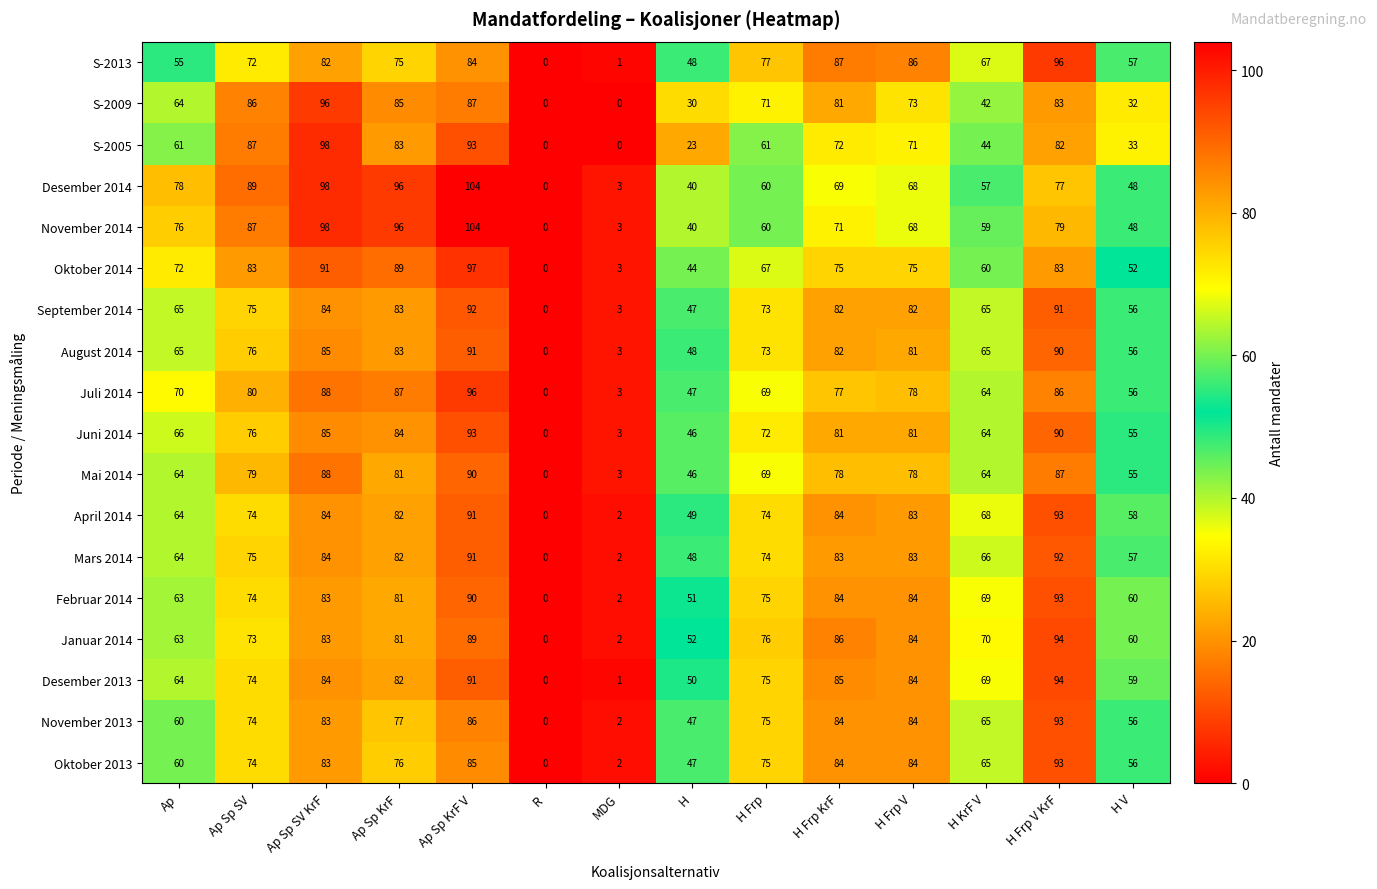

What is the difference between the highest and lowest values at H Frp?

17